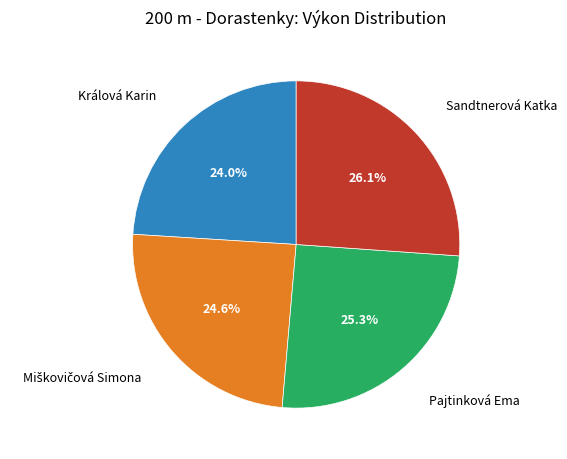

To the nearest percent, what portion does Sandtnerová Katka represent?

26%